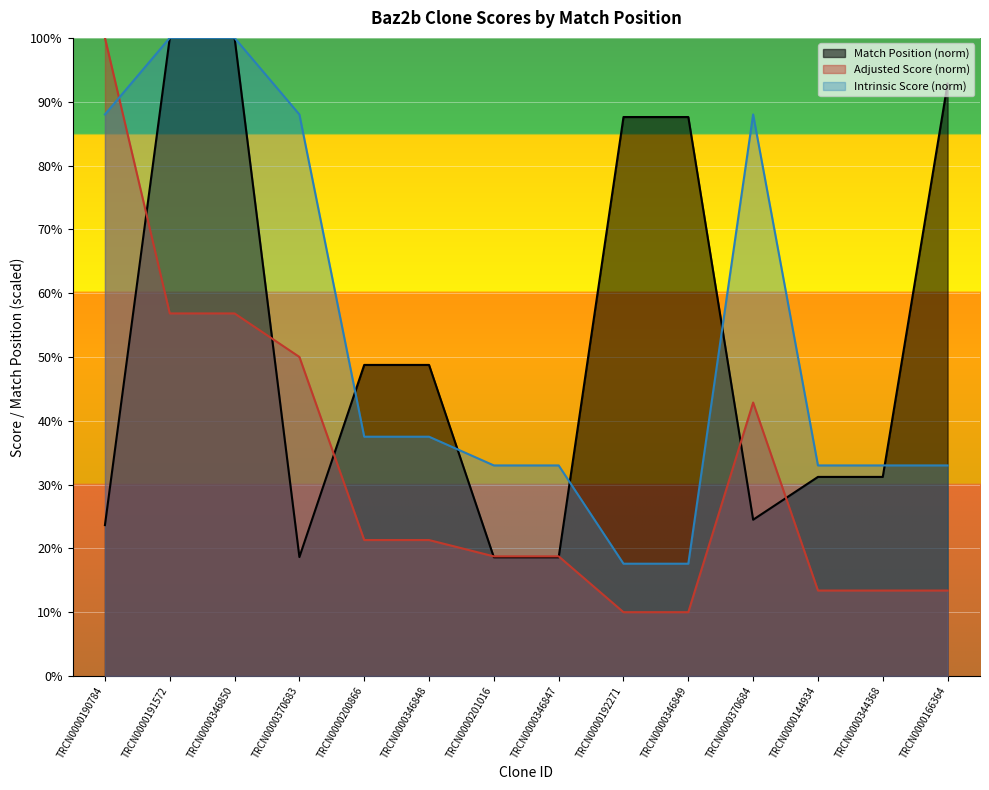

List the labels in order of Adjusted Score value, smallest first.

TRCN0000192271, TRCN0000346849, TRCN0000144934, TRCN0000344368, TRCN0000166364, TRCN0000201016, TRCN0000346847, TRCN0000200866, TRCN0000346848, TRCN0000370684, TRCN0000370683, TRCN0000191572, TRCN0000346850, TRCN0000190784